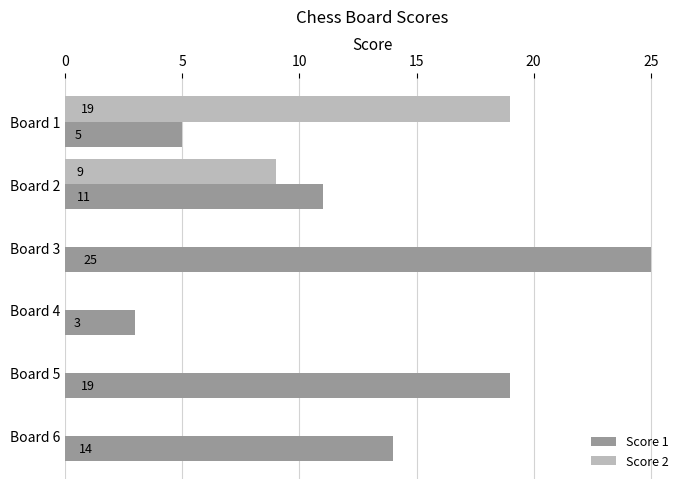

Which series has the largest total across all categories?

Score 1